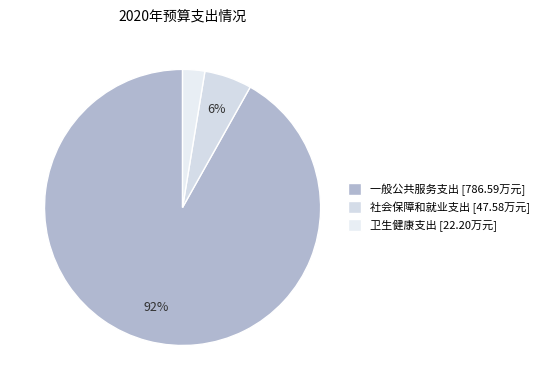

Combined, what portion of the pie is 一般公共服务支出 and 卫生健康支出?

94.4%